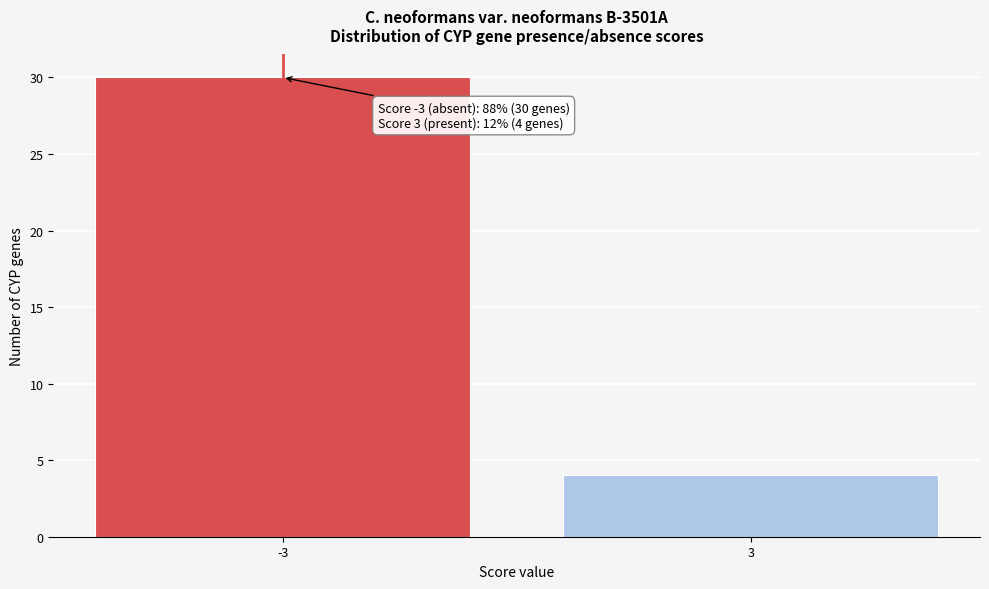

Reading right to left, extract all data points from this chart.

3=4	-3=30